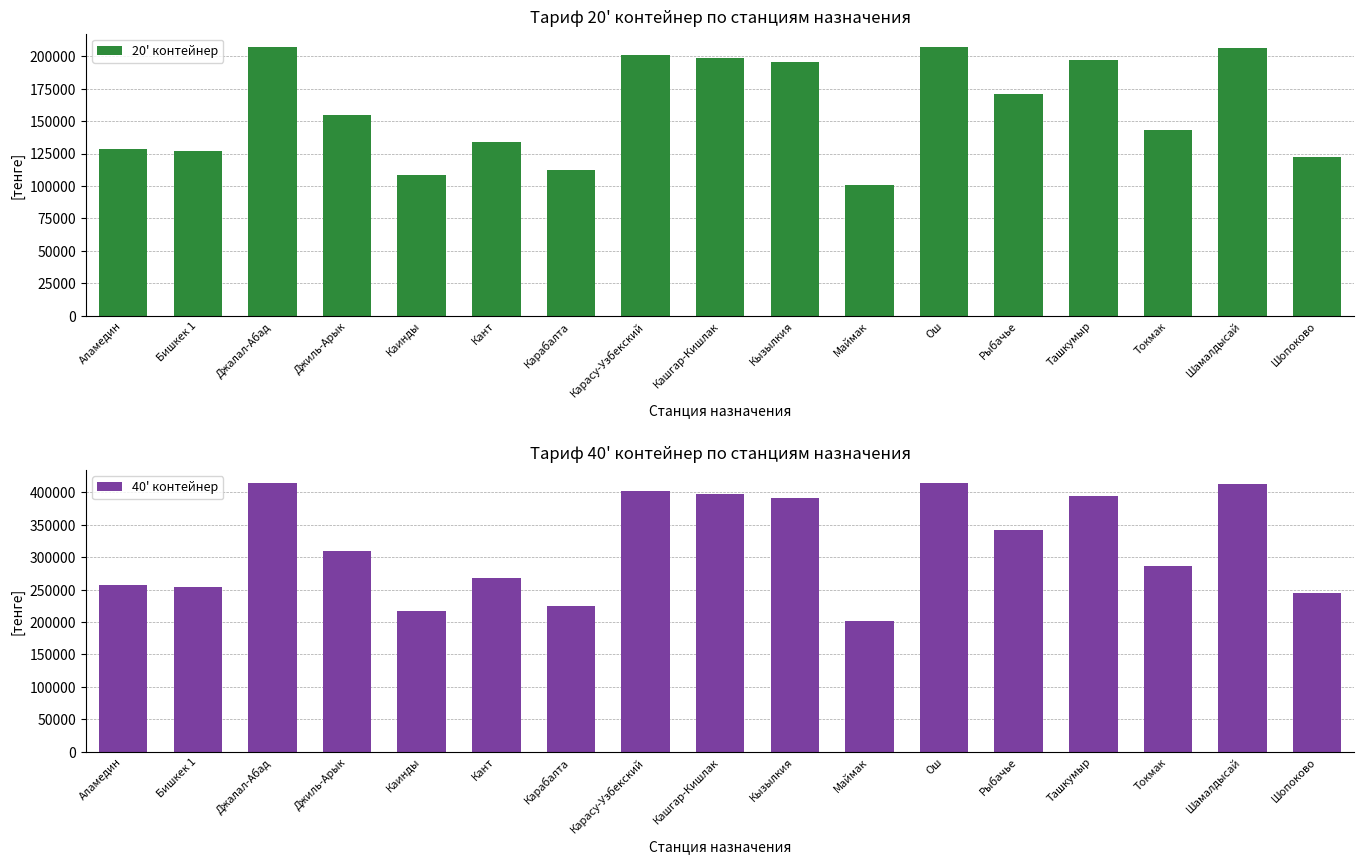

What is the label of the 11th bar from the right?

Карабалта